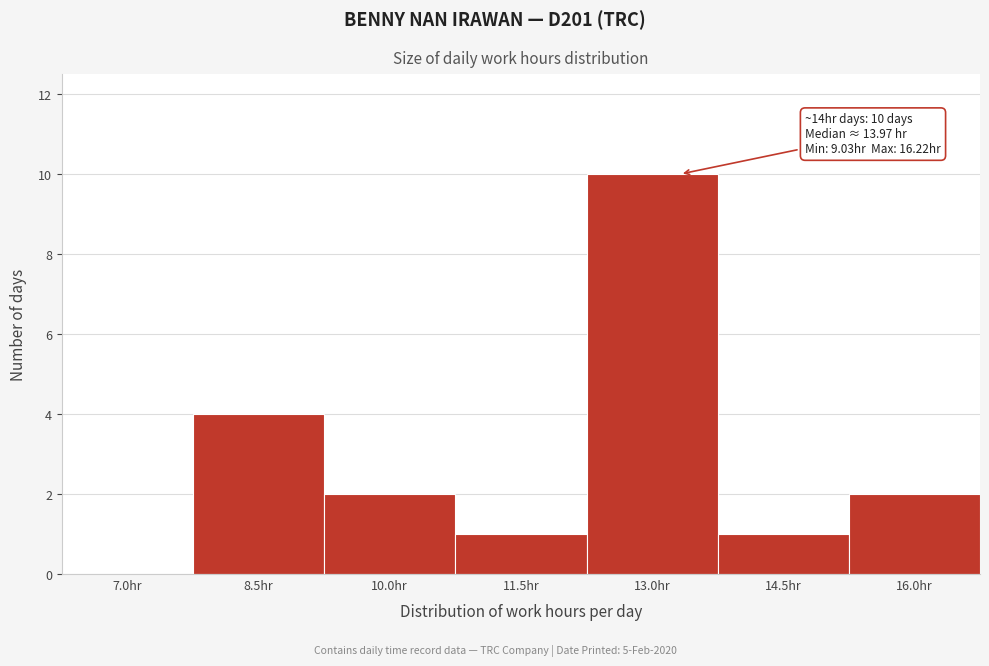

Reading left to right, extract all data points from this chart.

7.0hr=0	8.5hr=4	10.0hr=2	11.5hr=1	13.0hr=10	14.5hr=1	16.0hr=2